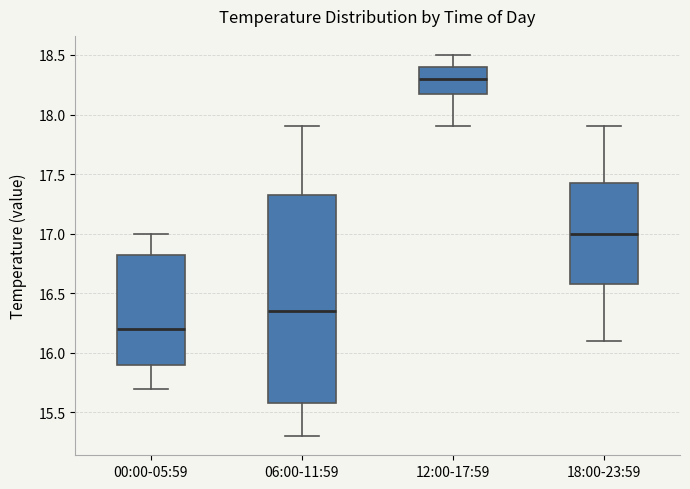

Reading left to right, transcribe this box plot: for each box, give where its median line is, the range the box spans, and where its two whiskers end, as read against the y-axis. The values are not printed on the chart, so give them approximately, as read against the axis.

00:00-05:59: median 16.20, box 15.90 to 16.85, whiskers 15.70 to 17.00
06:00-11:59: median 16.35, box 15.60 to 17.35, whiskers 15.30 to 17.90
12:00-17:59: median 18.30, box 18.20 to 18.40, whiskers 17.90 to 18.50
18:00-23:59: median 17.00, box 16.60 to 17.45, whiskers 16.10 to 17.90